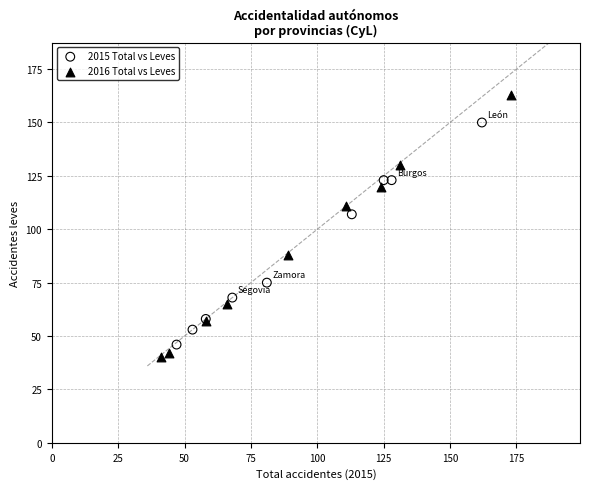

Which series has the largest Y range (max minus min)?

2016 Total vs Leves